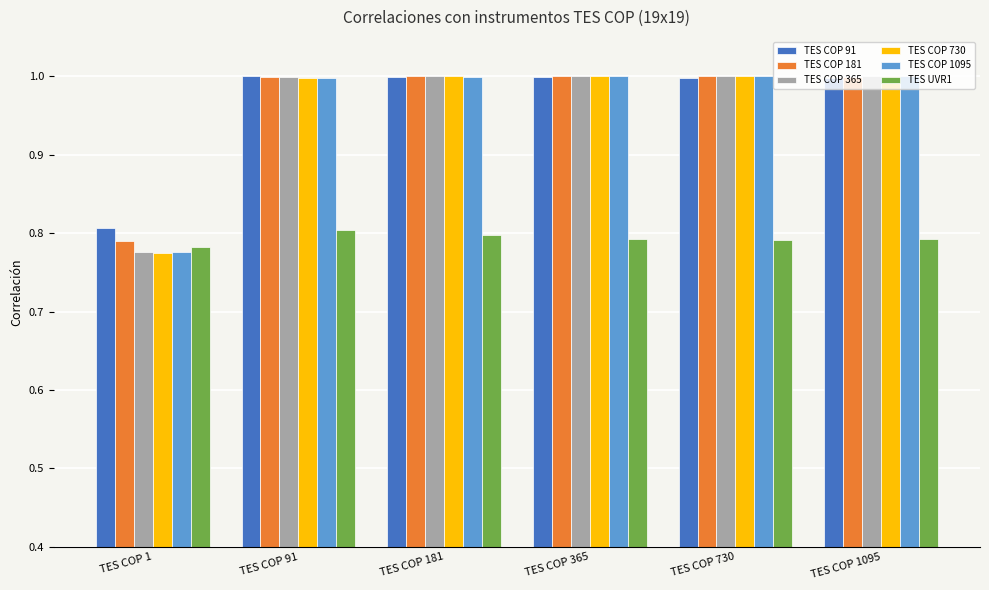

True or false: TES COP 730 has a value of 1.6 at TES COP 1095.

False